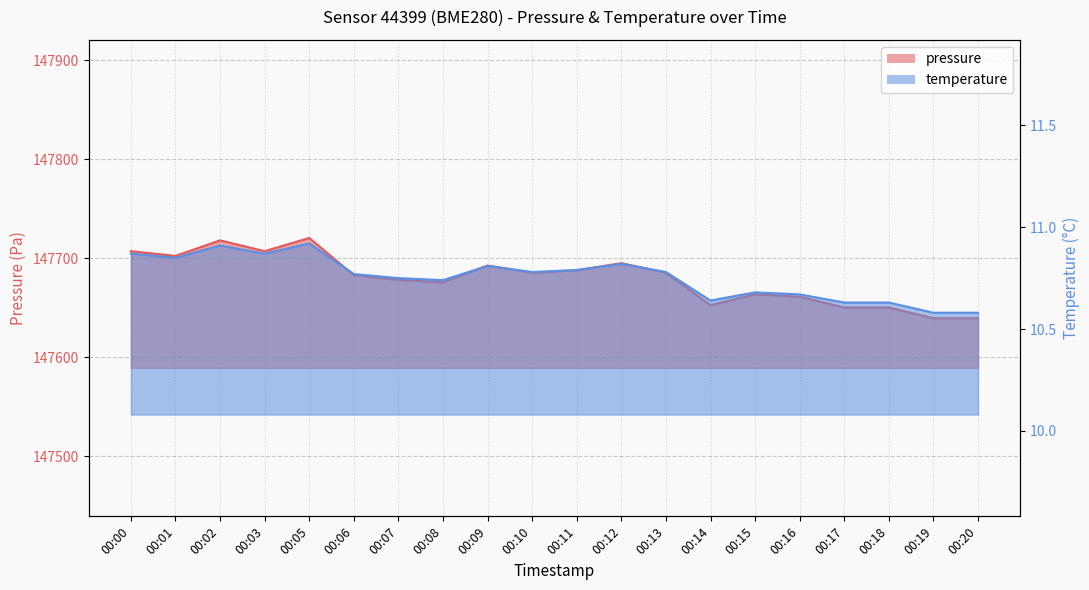

Which series has the largest range (max minus min)?

pressure